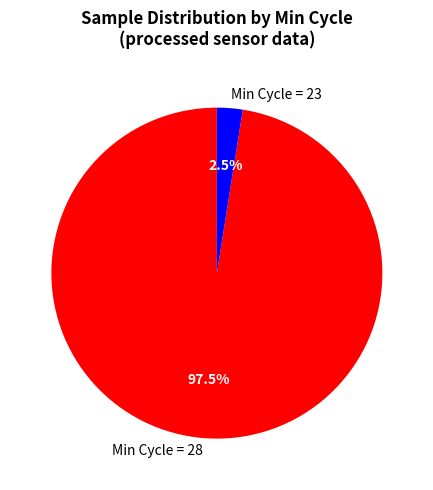

How many segments does this pie chart have?

2